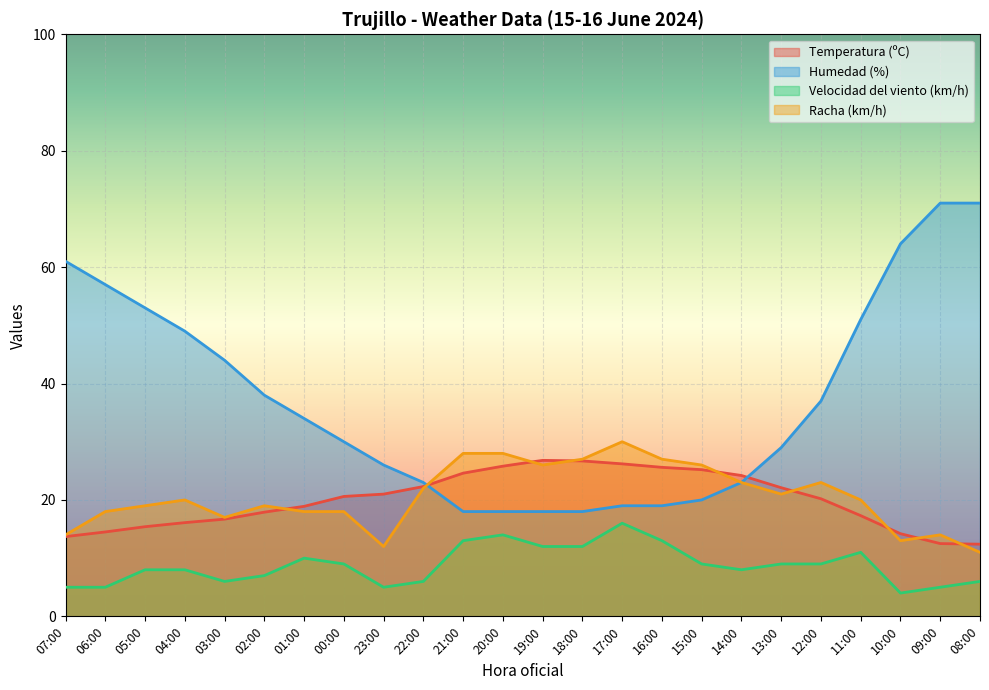

Which category has the lowest value in the Velocidad del viento (km/h) series?

10:00